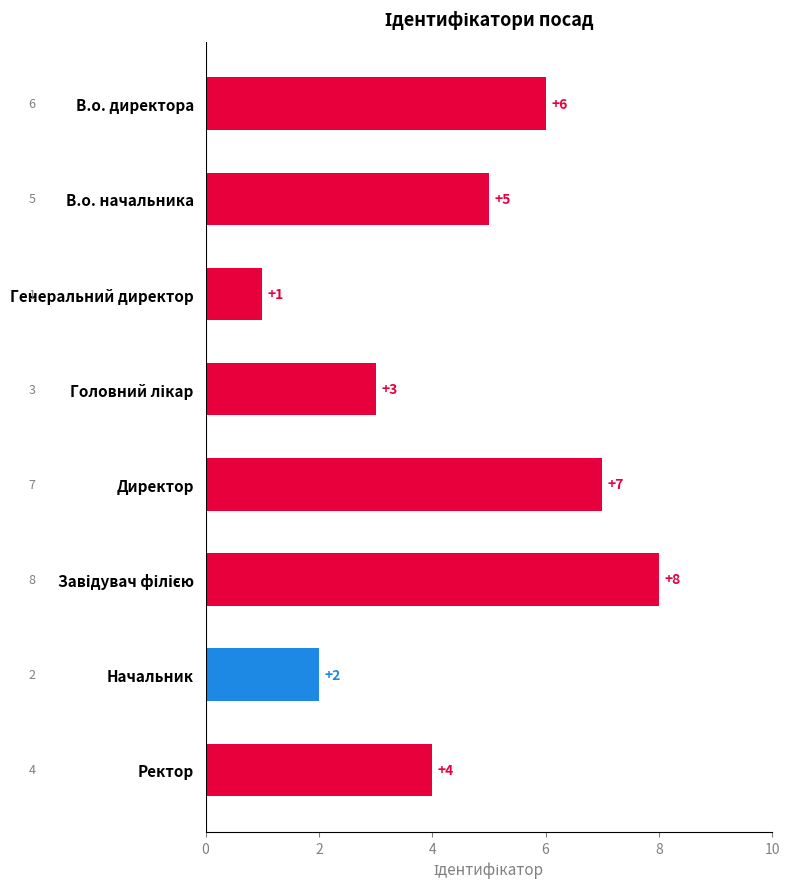

Is it true that the value at Генеральний директор is 1?

True